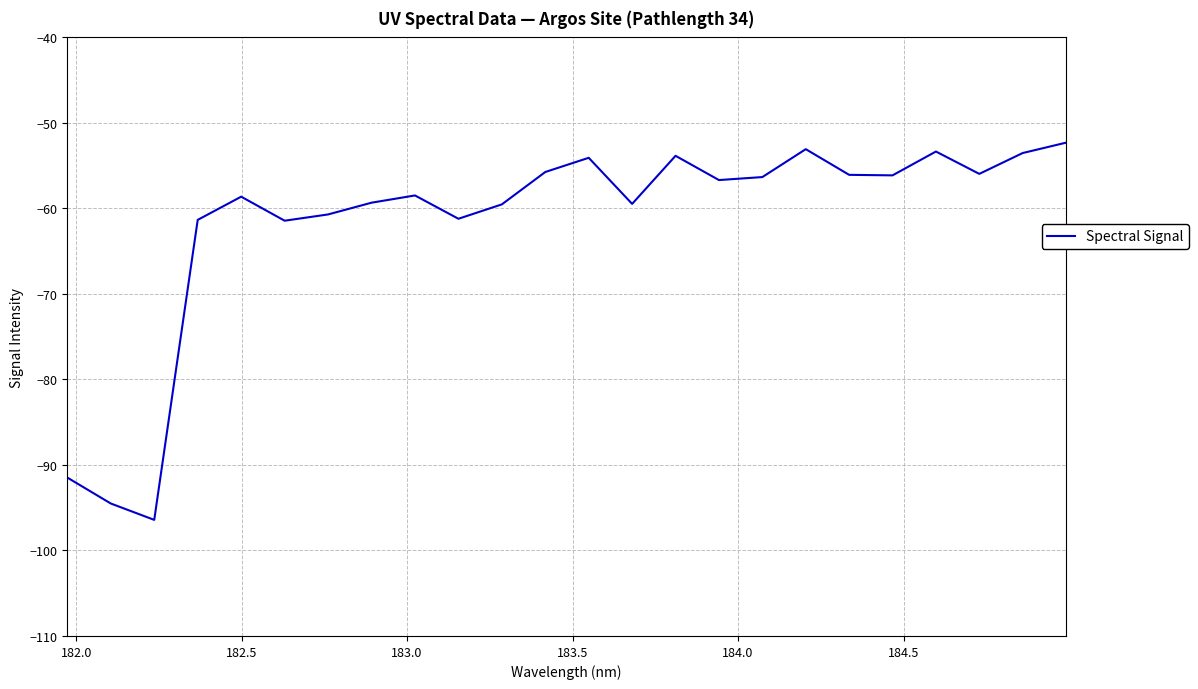

What is the greatest value displayed?

-52.3